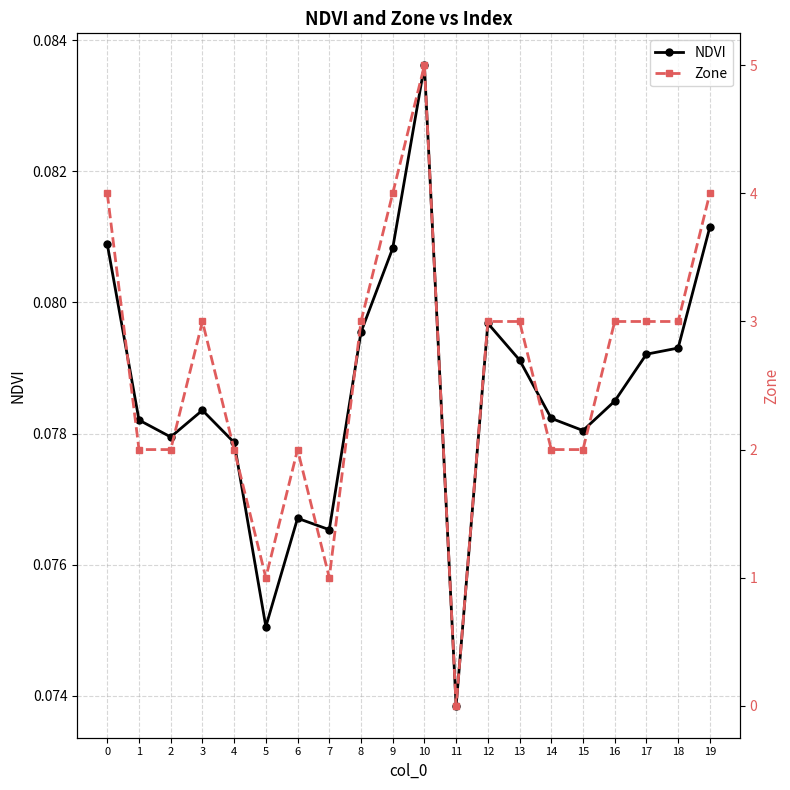

What is the total value across all series at 14?

2.1